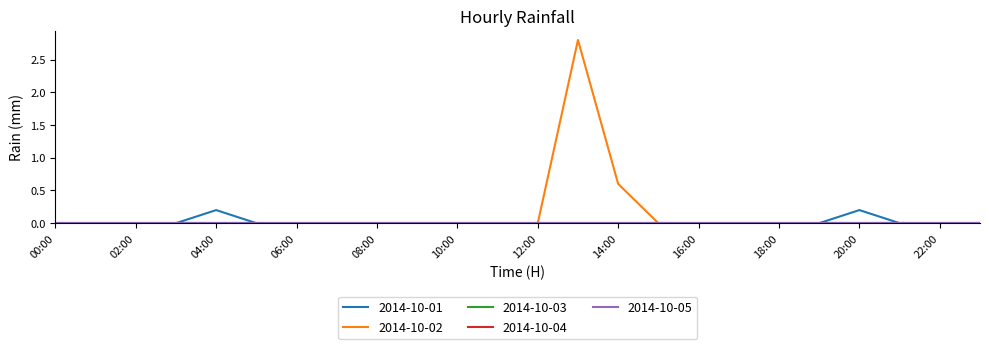

Reading left to right, what are all the values shown in this chart?

2014-10-01: 0.0	0.0	0.0	0.0	0.2	0.0	0.0	0.0	0.0	0.0	0.0	0.0	0.0	0.0	0.0	0.0	0.0	0.0	0.0	0.0	0.2	0.0	0.0	0.0
2014-10-02: 0.0	0.0	0.0	0.0	0.0	0.0	0.0	0.0	0.0	0.0	0.0	0.0	0.0	2.8	0.6	0.0	0.0	0.0	0.0	0.0	0.0	0.0	0.0	0.0
2014-10-03: 0.0	0.0	0.0	0.0	0.0	0.0	0.0	0.0	0.0	0.0	0.0	0.0	0.0	0.0	0.0	0.0	0.0	0.0	0.0	0.0	0.0	0.0	0.0	0.0
2014-10-04: 0.0	0.0	0.0	0.0	0.0	0.0	0.0	0.0	0.0	0.0	0.0	0.0	0.0	0.0	0.0	0.0	0.0	0.0	0.0	0.0	0.0	0.0	0.0	0.0
2014-10-05: 0.0	0.0	0.0	0.0	0.0	0.0	0.0	0.0	0.0	0.0	0.0	0.0	0.0	0.0	0.0	0.0	0.0	0.0	0.0	0.0	0.0	0.0	0.0	0.0